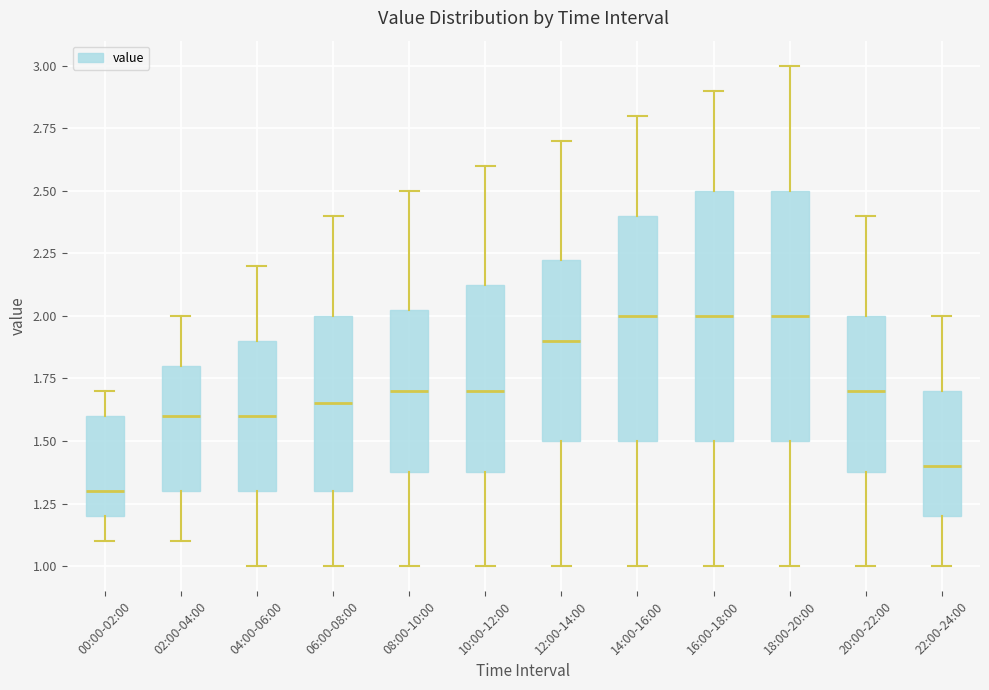

Which box has the lowest median line?

00:00-02:00